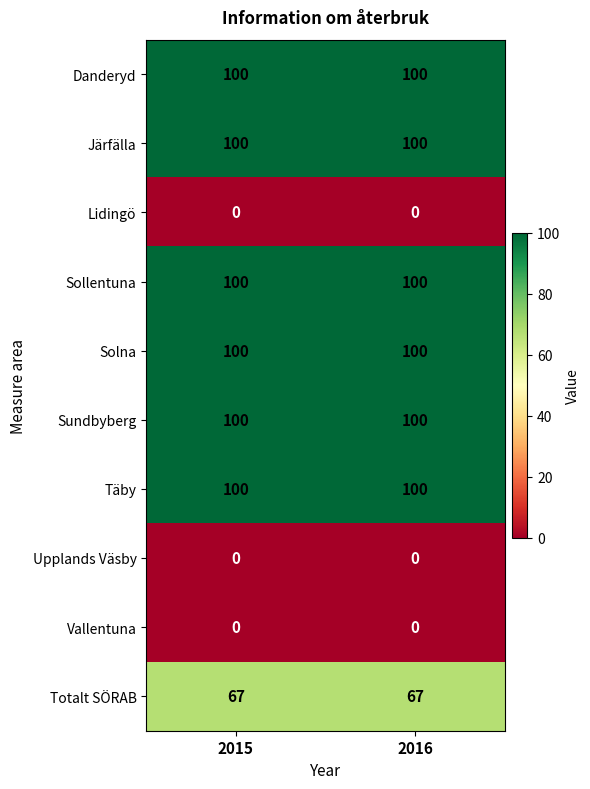

What is the total value across all series at 2015?

667